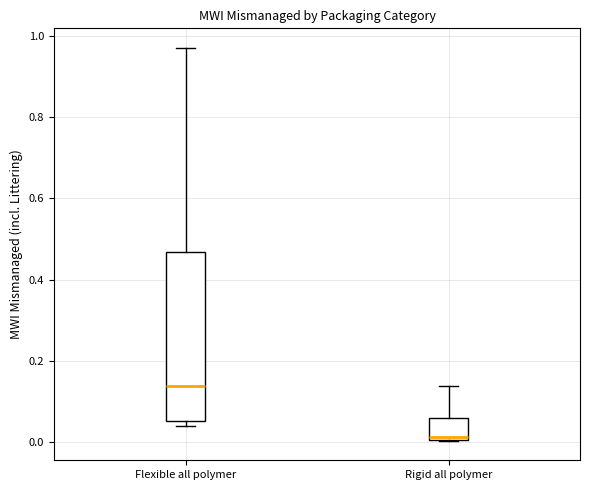

Reading left to right, read every box against the y-axis: the position of its median line, the range the box covers, and the ends of its whiskers. The values are not printed on the chart, so give them approximately, as read against the axis.

Flexible all polymer: median 0.14, box 0.06 to 0.46, whiskers 0.04 to 0.98
Rigid all polymer: median 0.02, box 0.00 to 0.06, whiskers 0.00 to 0.14